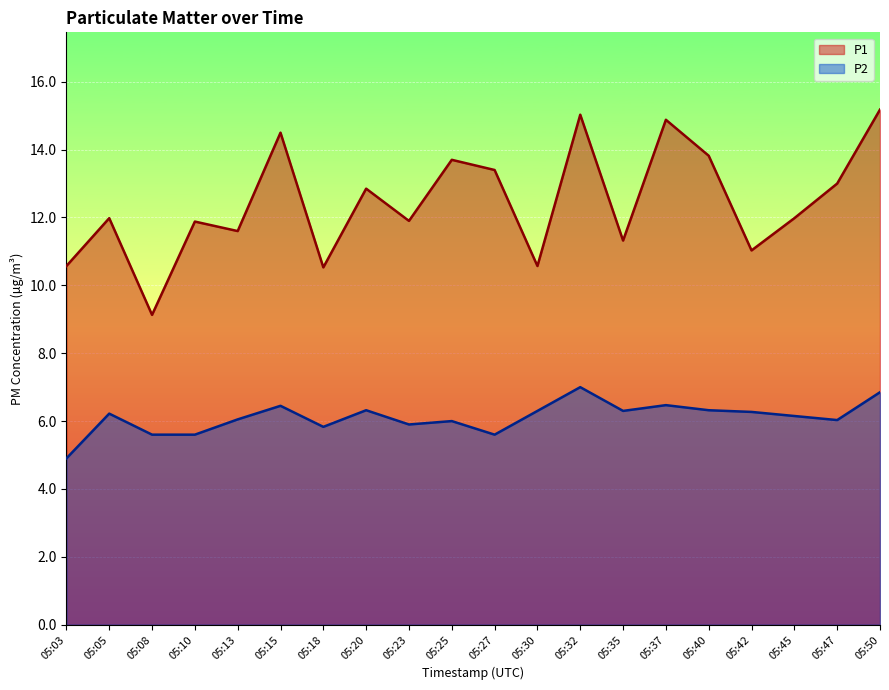

Does the chart display data point markers on the line(s)?

No